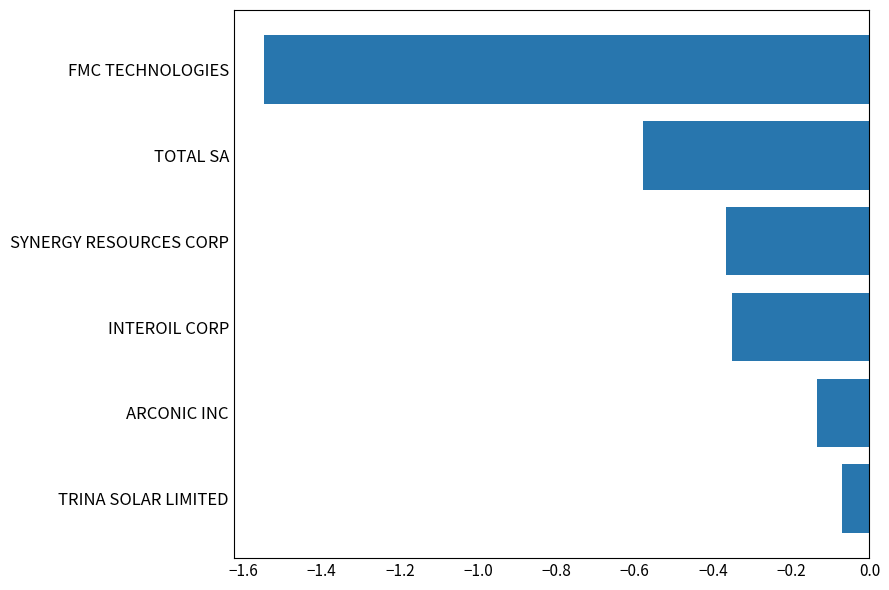

What is the difference between the maximum and minimum values?

1.5